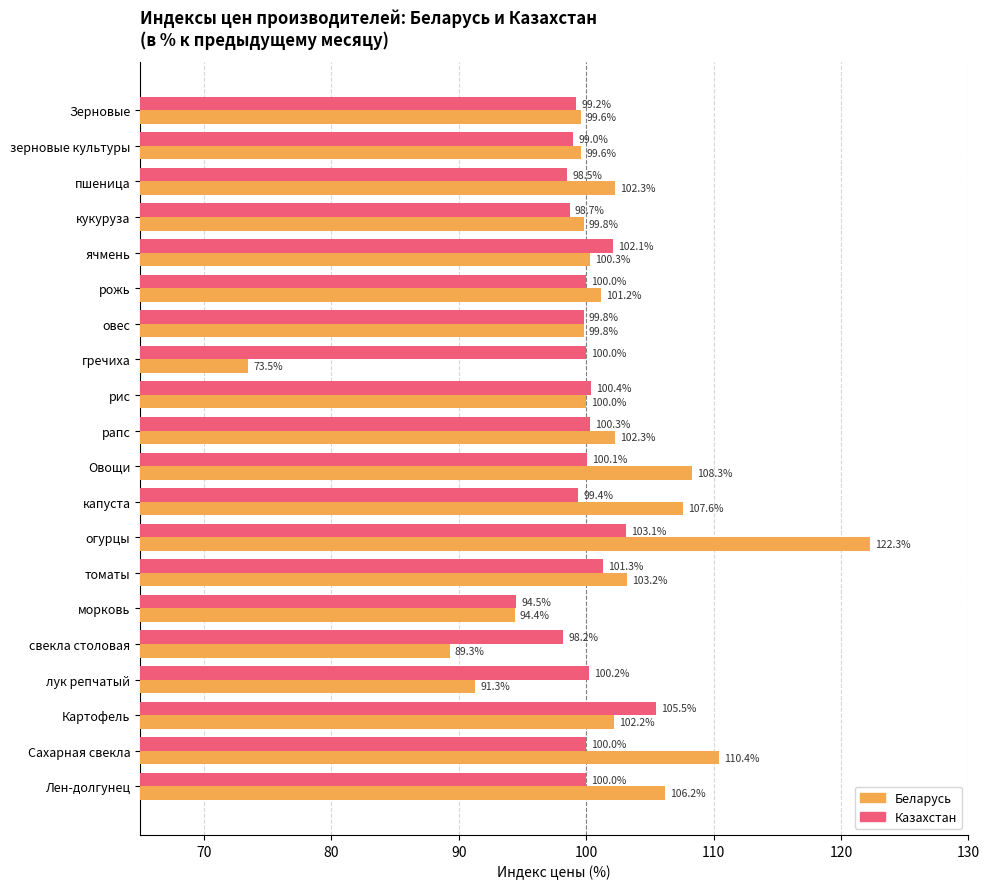

What is the approximate value of Беларусь at Зерновые?

99.6